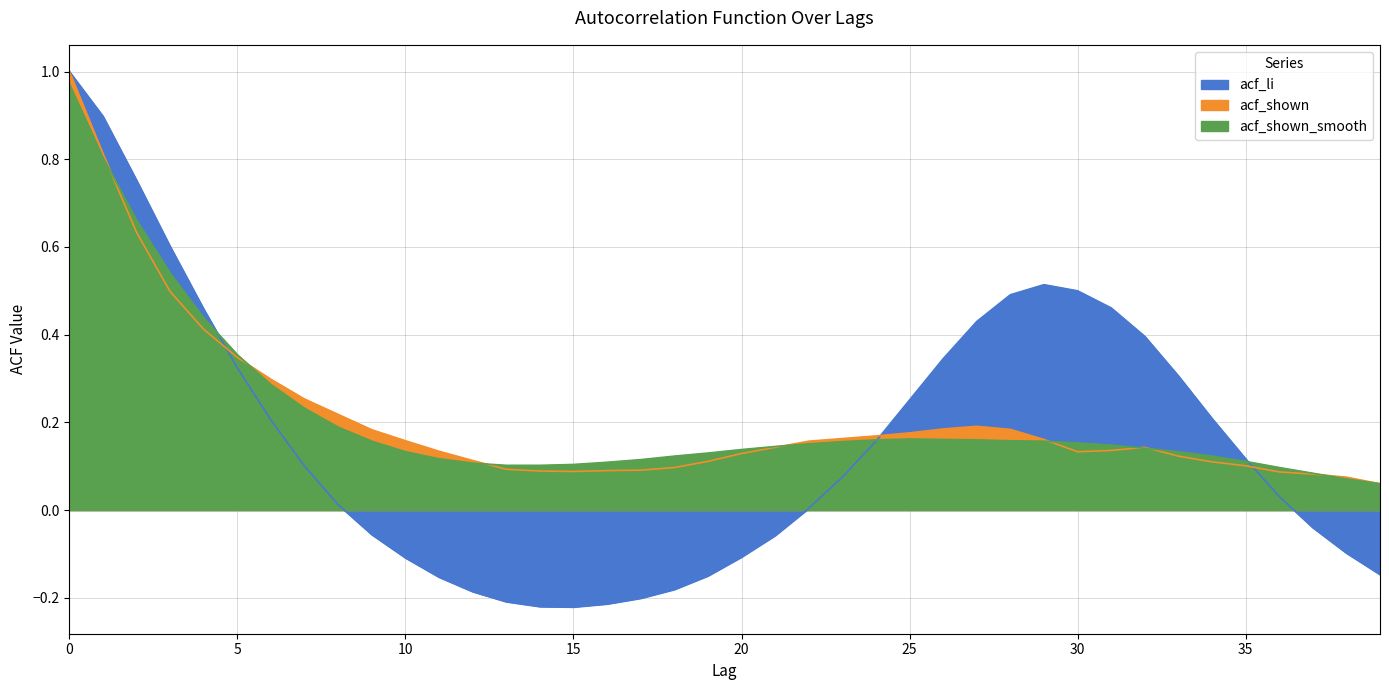

How many categories are shown in the chart?

40